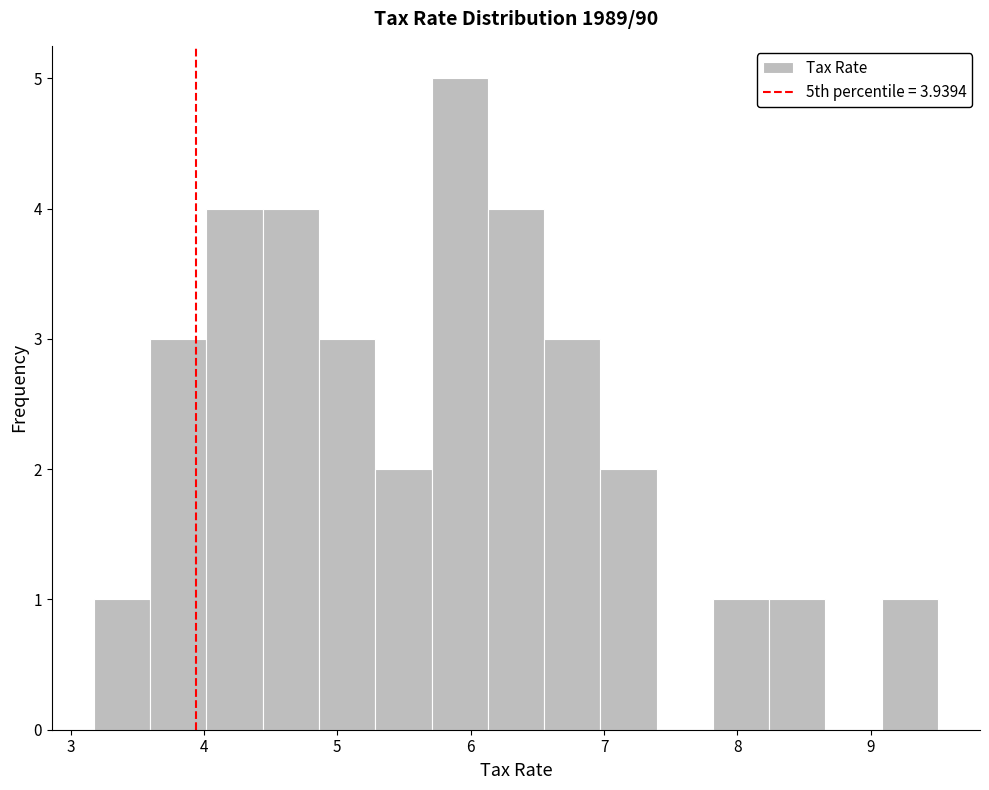

How tall is the bar that spans 6.1 to 6.6 on the x-axis? Neither the bar edges nor the heights are printed on the chart, so give them approximately, as read against the axes.

4